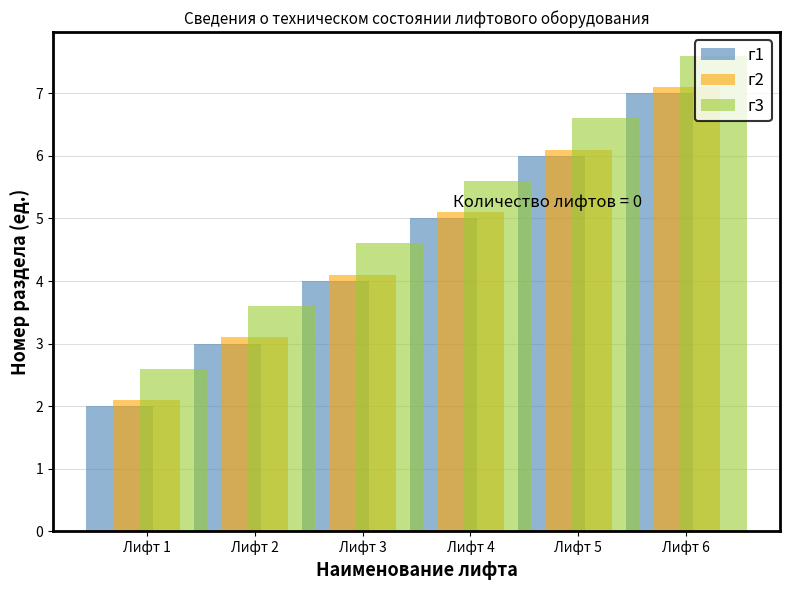

List the series in order of their peak value, lowest first.

г1, г2, г3